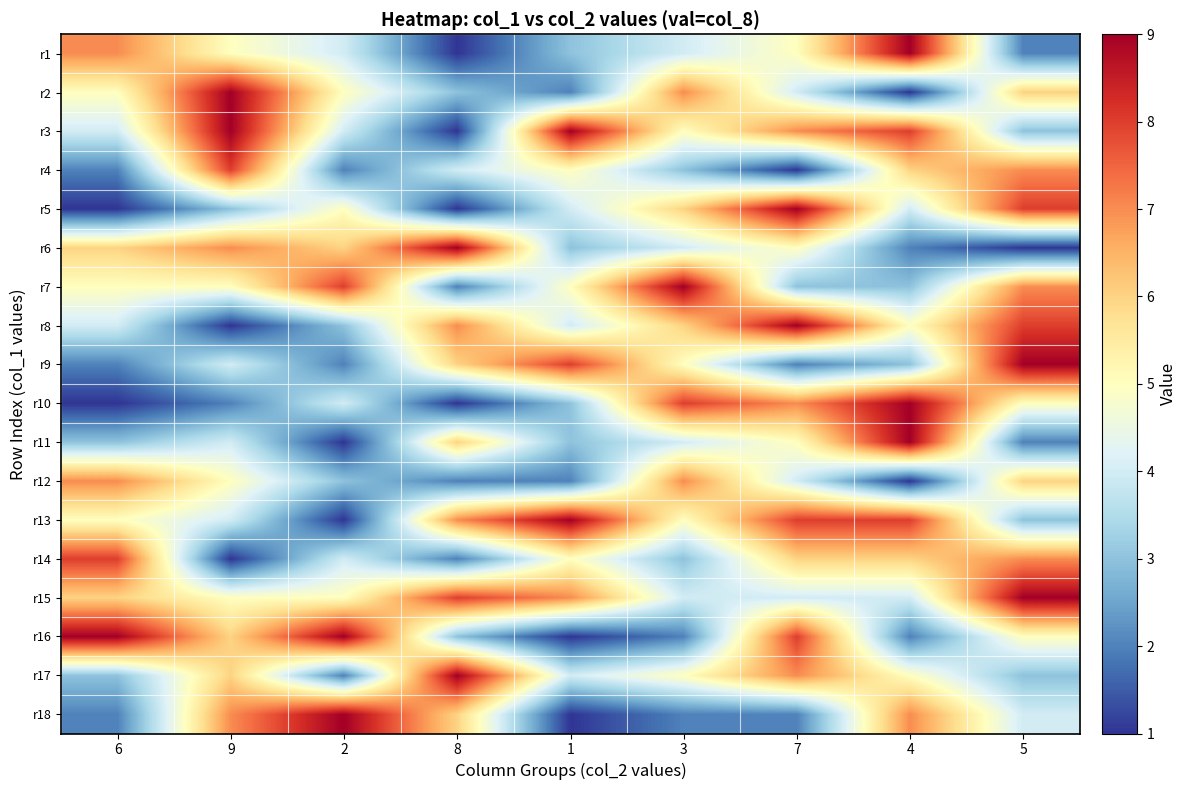

Count the number of categories in the chart.

9